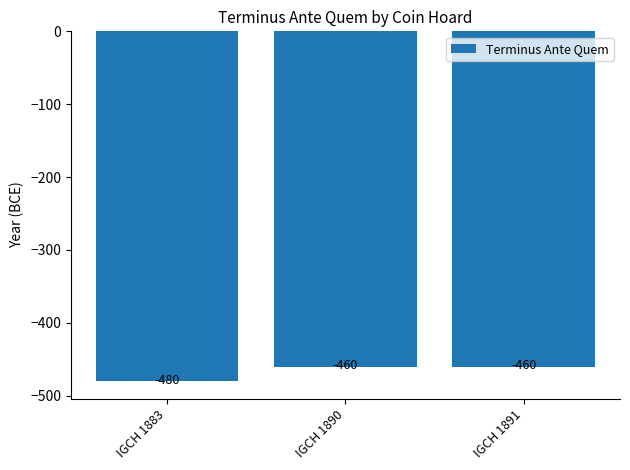

Reading right to left, what are all the values shown in this chart?

IGCH 1891=-460	IGCH 1890=-460	IGCH 1883=-480